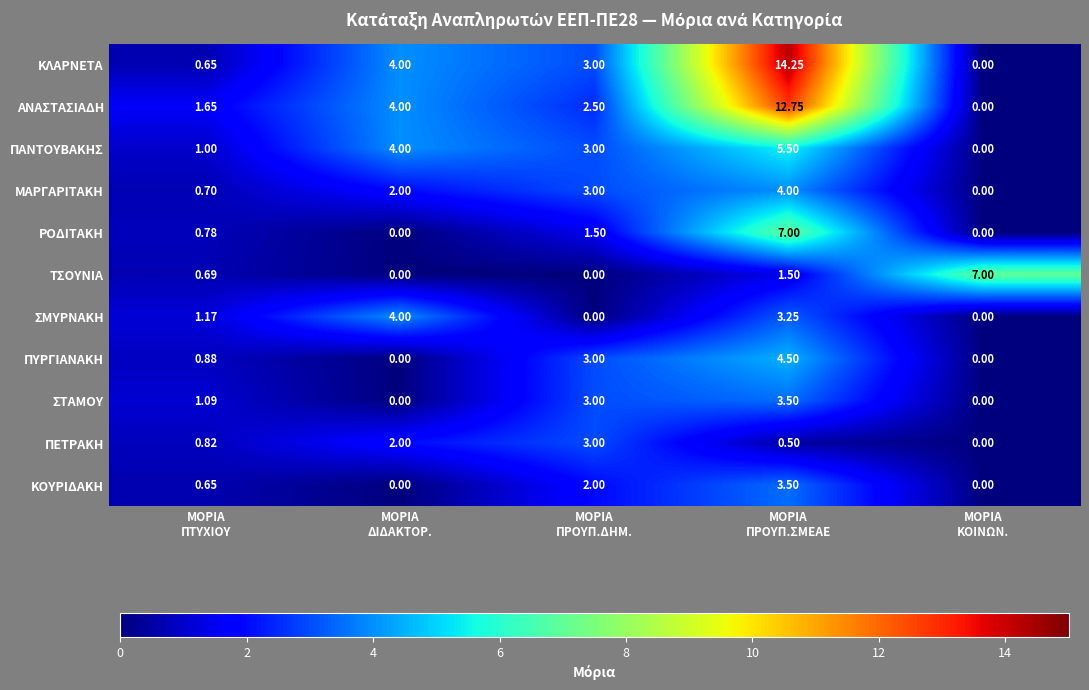

Which series has the widest spread of values?

ΚΛΑΡΝΕΤΑ